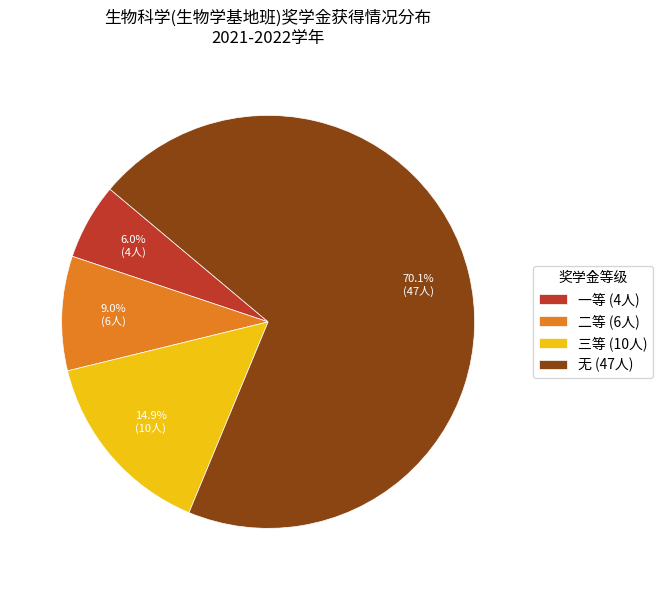

What percentage is NOT represented by 无 (47人)?

29.9%